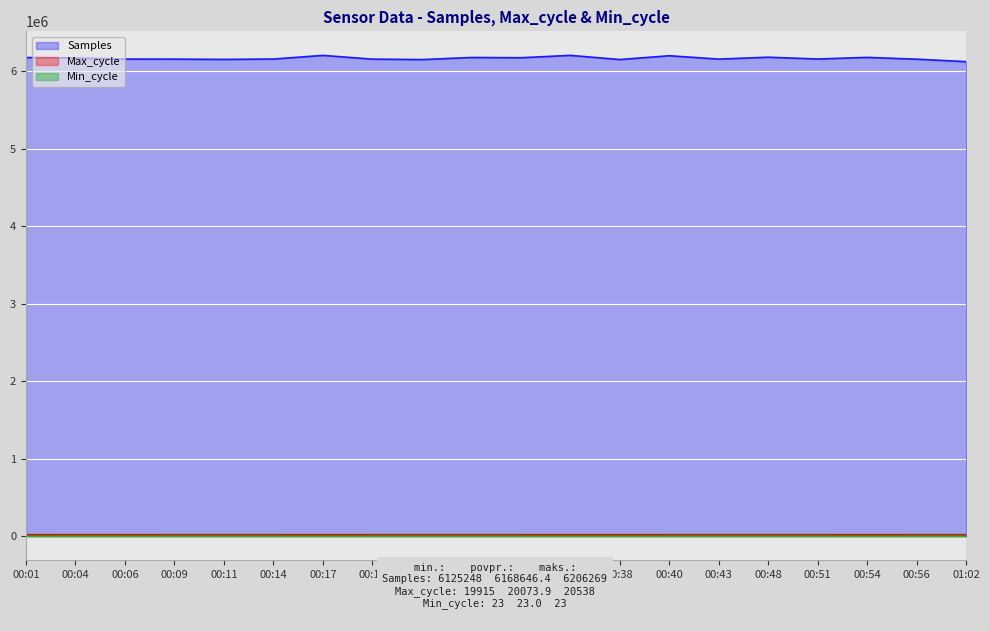

How many series are shown in this chart?

3